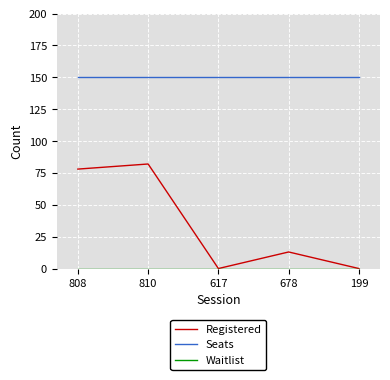

True or false: Registered and Seats cross at least once.

False